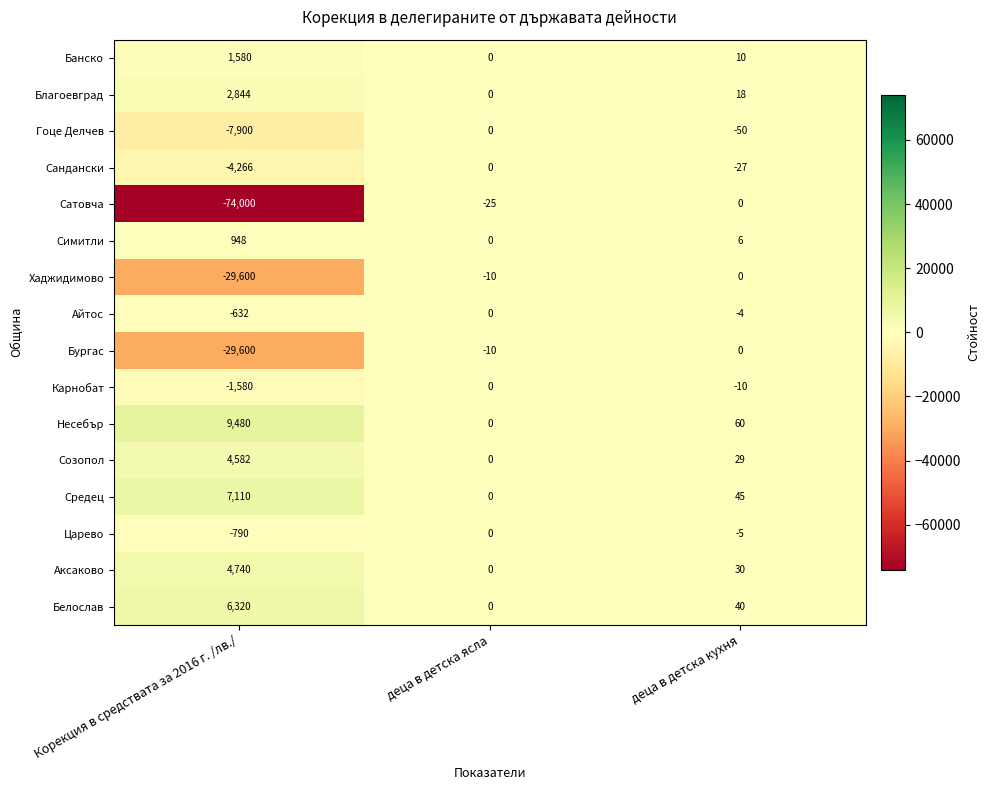

What is the maximum value shown in the chart?

9480